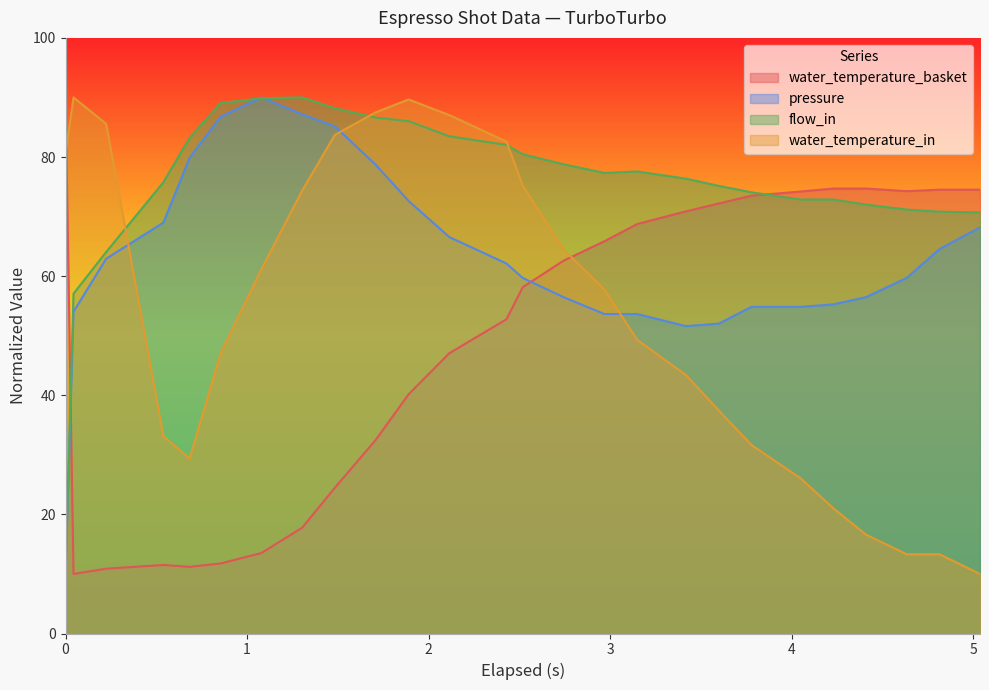

The flow_in series shows 120.2 at 19. True or false?

False